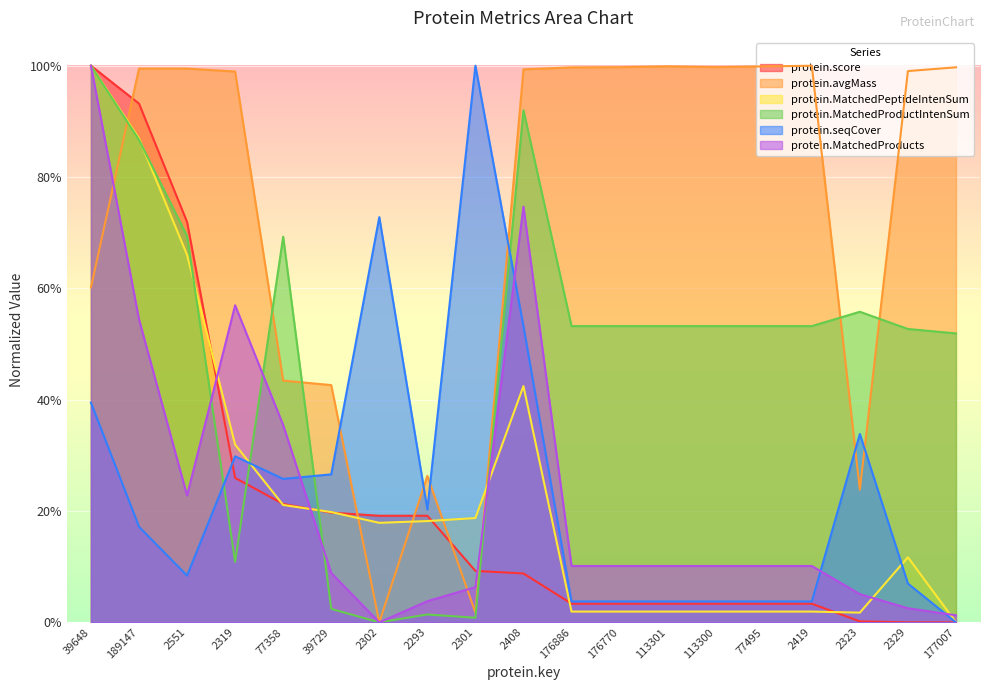

Which series changed the most between 39648 and 2551?

protein.MatchedProducts